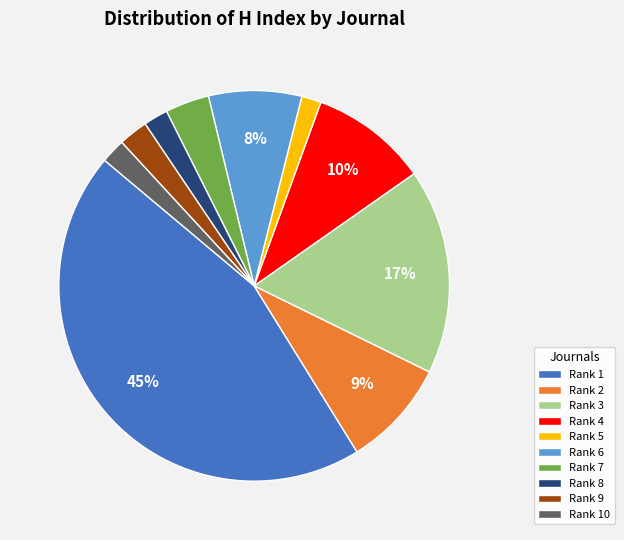

What is the largest slice in the pie chart?

Rank 1